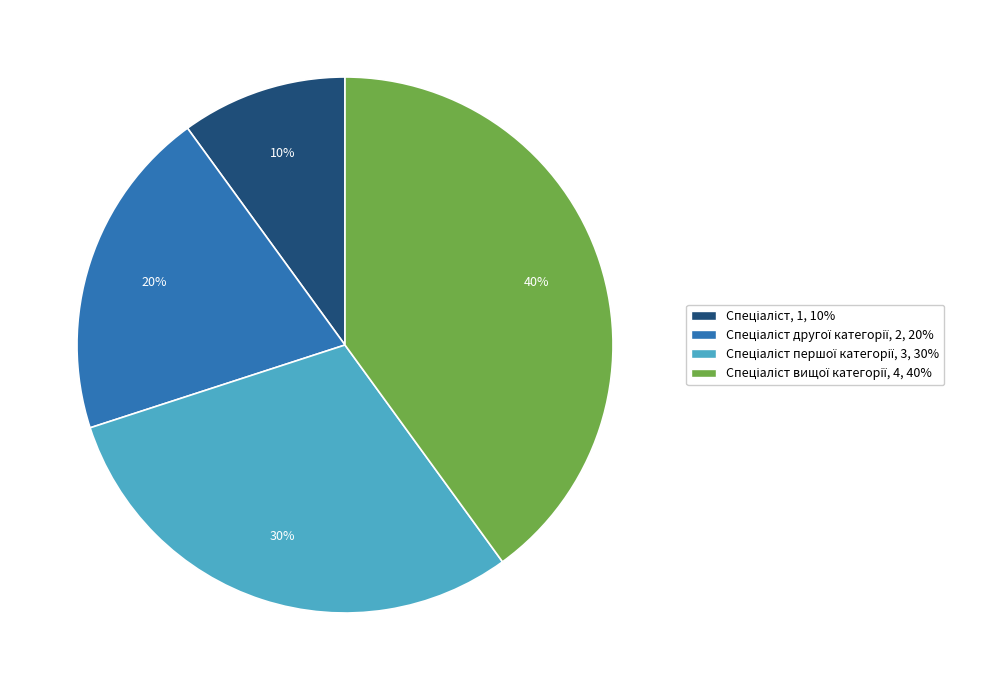

Is there a majority slice in this chart?

No